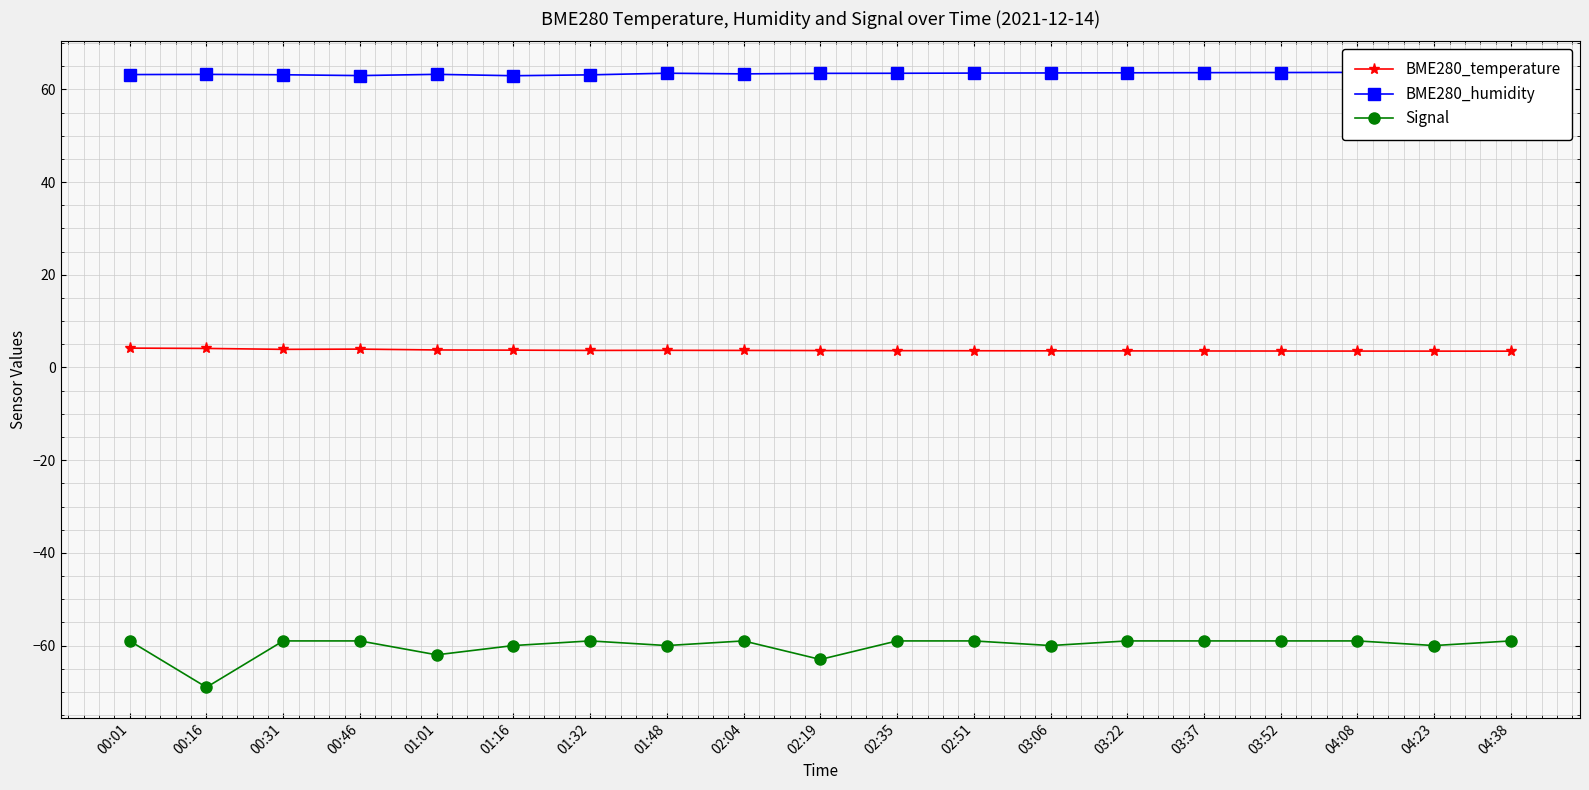

How many categories are shown in the chart?

19